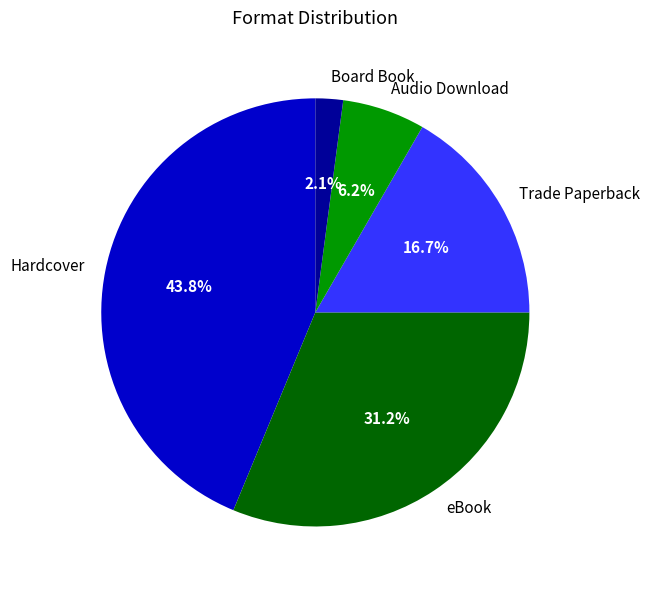

What percentage do eBook and Trade Paperback together represent?

47.9%